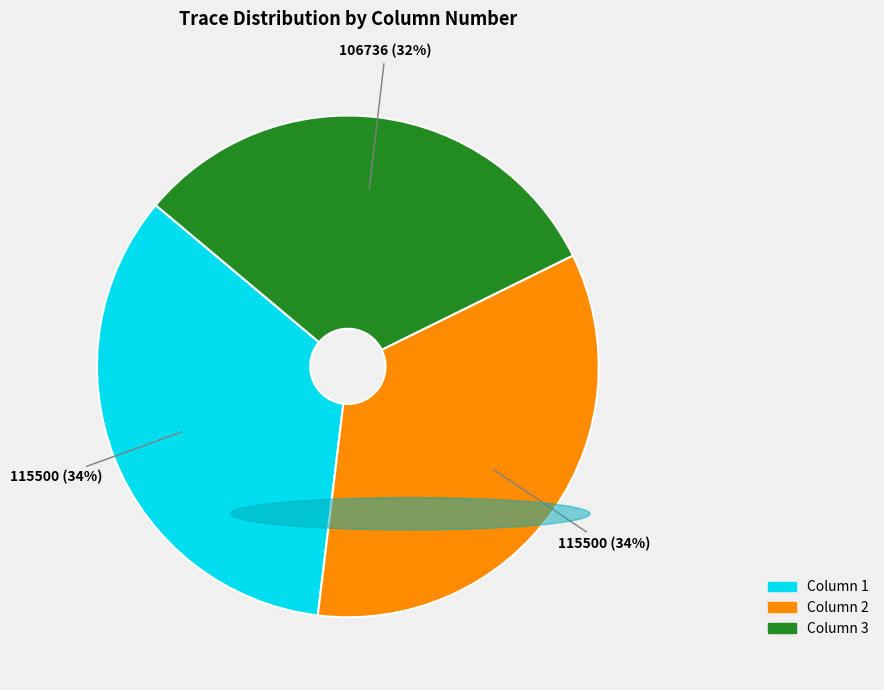

What is the smallest slice in the pie chart?

Column 3